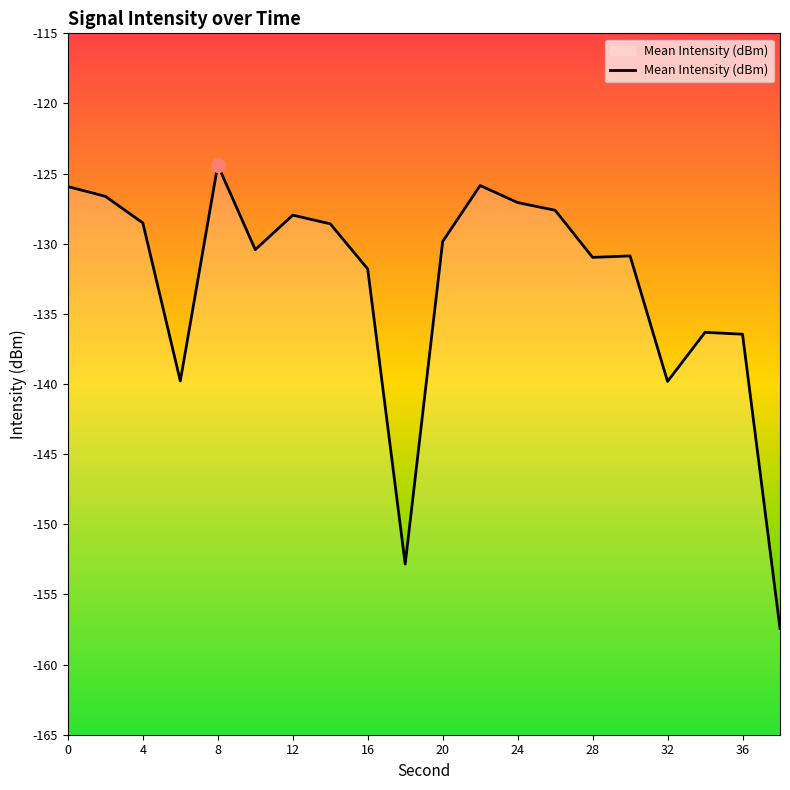

How many interior local valleys (lower than both neighbors) does the data have?

5